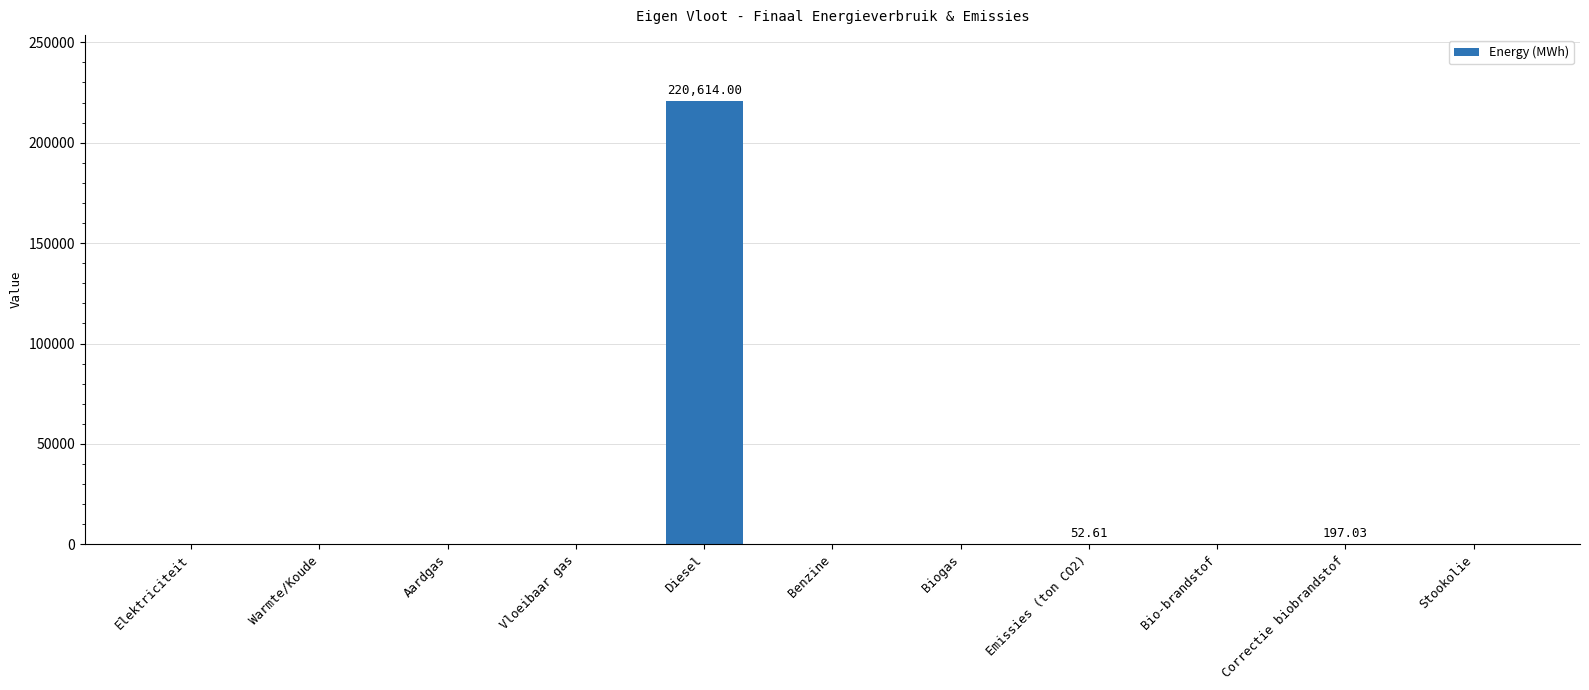

At which category does the chart reach its peak across all series?

Diesel